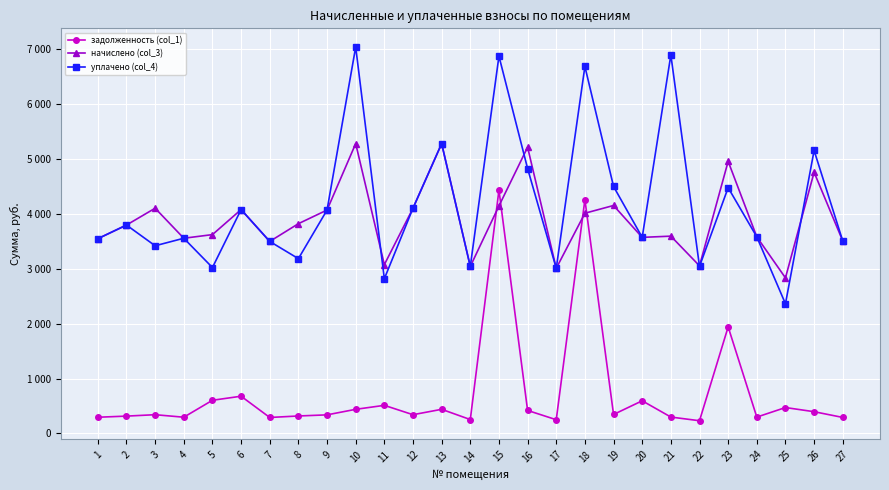

Rank the series by their maximum value, from lowest to highest.

задолженность (col_1), начислено (col_3), уплачено (col_4)